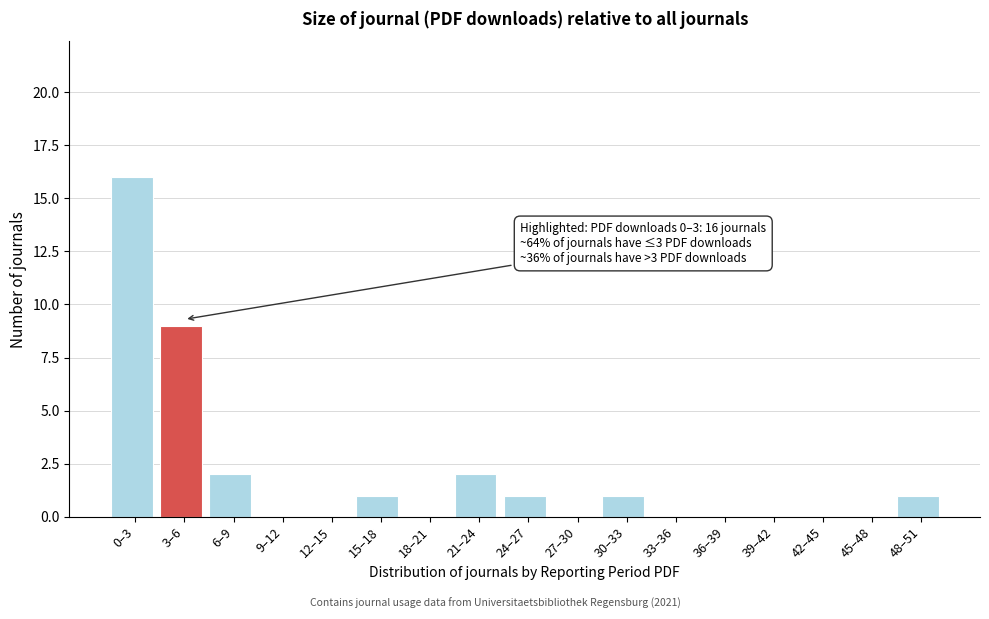

Reading left to right, what are all the values shown in this chart?

0–3=16	3–6=9	6–9=2	9–12=0	12–15=0	15–18=1	18–21=0	21–24=2	24–27=1	27–30=0	30–33=1	33–36=0	36–39=0	39–42=0	42–45=0	45–48=0	48–51=1